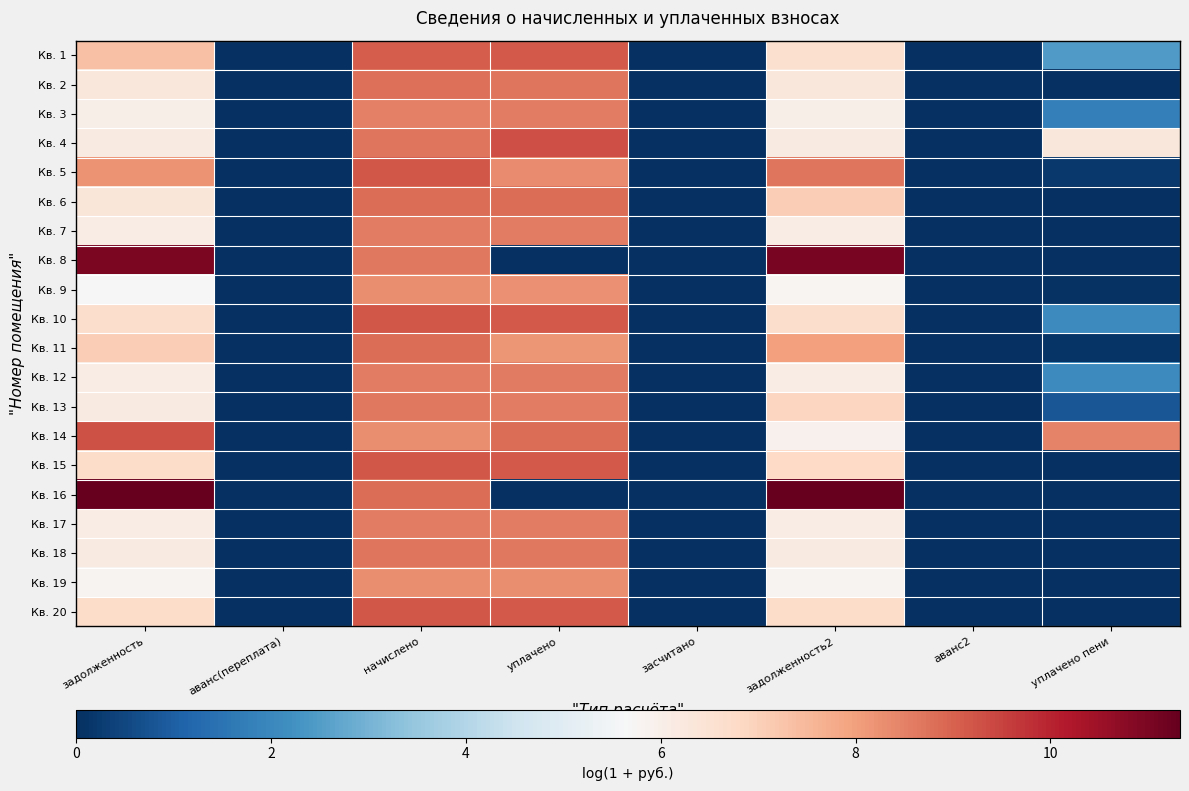

Reading right to left, extract all data points from this chart.

Кв. 1: уплачено пени=2.5	аванс2=0.0	задолженность2=6.6	засчитано=0.0	уплачено=9.2	начислено=9.1	аванс(переплата)=0.0	задолженность=7.3
Кв. 2: уплачено пени=0.0	аванс2=0.0	задолженность2=6.3	засчитано=0.0	уплачено=8.7	начислено=8.8	аванс(переплата)=0.0	задолженность=6.3
Кв. 3: уплачено пени=1.8	аванс2=0.0	задолженность2=6.0	засчитано=0.0	уплачено=8.6	начислено=8.5	аванс(переплата)=0.0	задолженность=6.0
Кв. 4: уплачено пени=6.3	аванс2=0.0	задолженность2=6.2	засчитано=0.0	уплачено=9.3	начислено=8.7	аванс(переплата)=0.0	задолженность=6.2
Кв. 5: уплачено пени=0.2	аванс2=0.0	задолженность2=8.7	засчитано=0.0	уплачено=8.4	начислено=9.2	аванс(переплата)=0.0	задолженность=8.2
Кв. 6: уплачено пени=0.0	аванс2=0.0	задолженность2=7.1	засчитано=0.0	уплачено=8.8	начислено=8.8	аванс(переплата)=0.0	задолженность=6.4
Кв. 7: уплачено пени=0.0	аванс2=0.0	задолженность2=6.1	засчитано=0.0	уплачено=8.5	начислено=8.6	аванс(переплата)=0.0	задолженность=6.1
Кв. 8: уплачено пени=0.0	аванс2=0.0	задолженность2=11.0	засчитано=0.0	уплачено=0.0	начислено=8.7	аванс(переплата)=0.0	задолженность=11.0
Кв. 9: уплачено пени=0.1	аванс2=0.0	задолженность2=5.8	засчитано=0.0	уплачено=8.3	начислено=8.3	аванс(переплата)=0.0	задолженность=5.7
Кв. 10: уплачено пени=2.0	аванс2=0.0	задолженность2=6.7	засчитано=0.0	уплачено=9.2	начислено=9.2	аванс(переплата)=0.0	задолженность=6.7
Кв. 11: уплачено пени=0.1	аванс2=0.0	задолженность2=8.0	засчитано=0.0	уплачено=8.2	начислено=8.8	аванс(переплата)=0.0	задолженность=7.1
Кв. 12: уплачено пени=2.1	аванс2=0.0	задолженность2=6.1	засчитано=0.0	уплачено=8.6	начислено=8.6	аванс(переплата)=0.0	задолженность=6.1
Кв. 13: уплачено пени=0.8	аванс2=0.0	задолженность2=6.9	засчитано=0.0	уплачено=8.6	начислено=8.7	аванс(переплата)=0.0	задолженность=6.2
Кв. 14: уплачено пени=8.5	аванс2=0.0	задолженность2=5.9	засчитано=0.0	уплачено=8.8	начислено=8.3	аванс(переплата)=0.0	задолженность=9.3
Кв. 15: уплачено пени=0.0	аванс2=0.0	задолженность2=6.8	засчитано=0.0	уплачено=9.1	начислено=9.2	аванс(переплата)=0.0	задолженность=6.7
Кв. 16: уплачено пени=0.0	аванс2=0.0	задолженность2=11.3	засчитано=0.0	уплачено=0.0	начислено=8.8	аванс(переплата)=0.0	задолженность=11.3
Кв. 17: уплачено пени=0.0	аванс2=0.0	задолженность2=6.1	засчитано=0.0	уплачено=8.5	начислено=8.6	аванс(переплата)=0.0	задолженность=6.1
Кв. 18: уплачено пени=0.0	аванс2=0.0	задолженность2=6.2	засчитано=0.0	уплачено=8.7	начислено=8.7	аванс(переплата)=0.0	задолженность=6.2
Кв. 19: уплачено пени=0.0	аванс2=0.0	задолженность2=5.8	засчитано=0.0	уплачено=8.3	начислено=8.3	аванс(переплата)=0.0	задолженность=5.8
Кв. 20: уплачено пени=0.0	аванс2=0.0	задолженность2=6.7	засчитано=0.0	уплачено=9.2	начислено=9.2	аванс(переплата)=0.0	задолженность=6.7